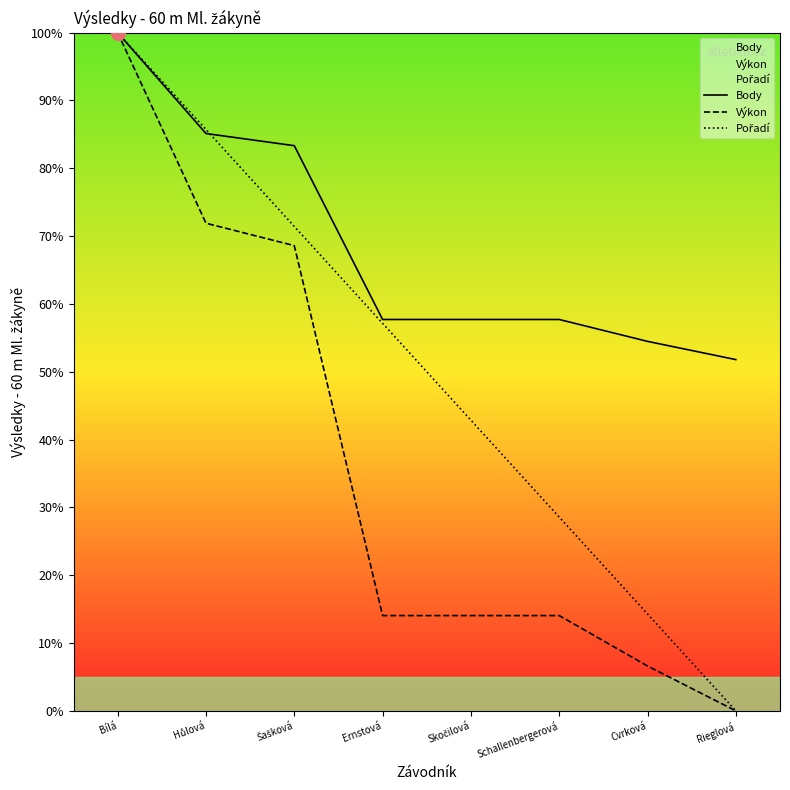

At which category does the chart reach its peak across all series?

Bílá